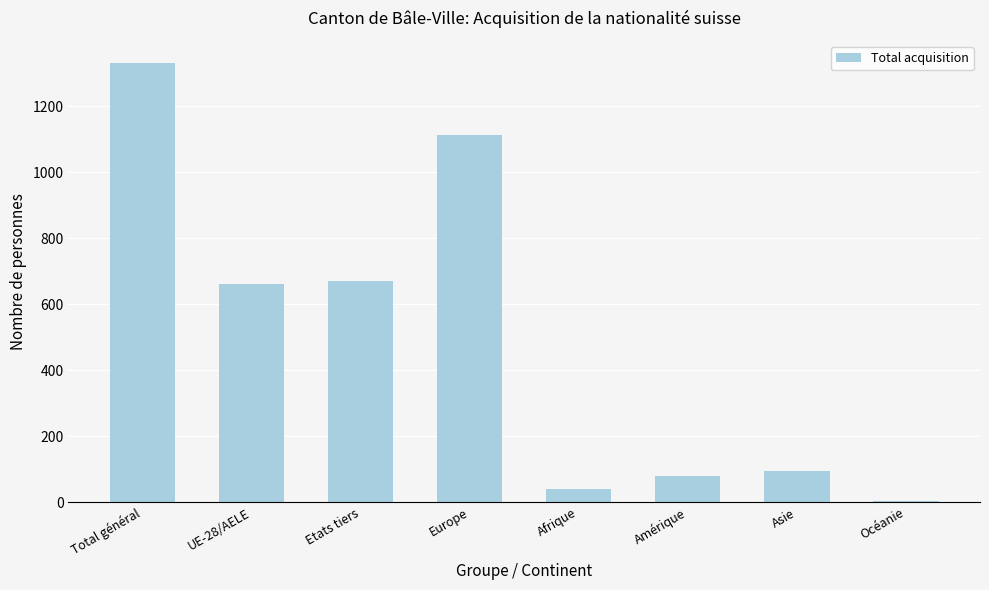

True or false: the data shows 167 at Asie.

False